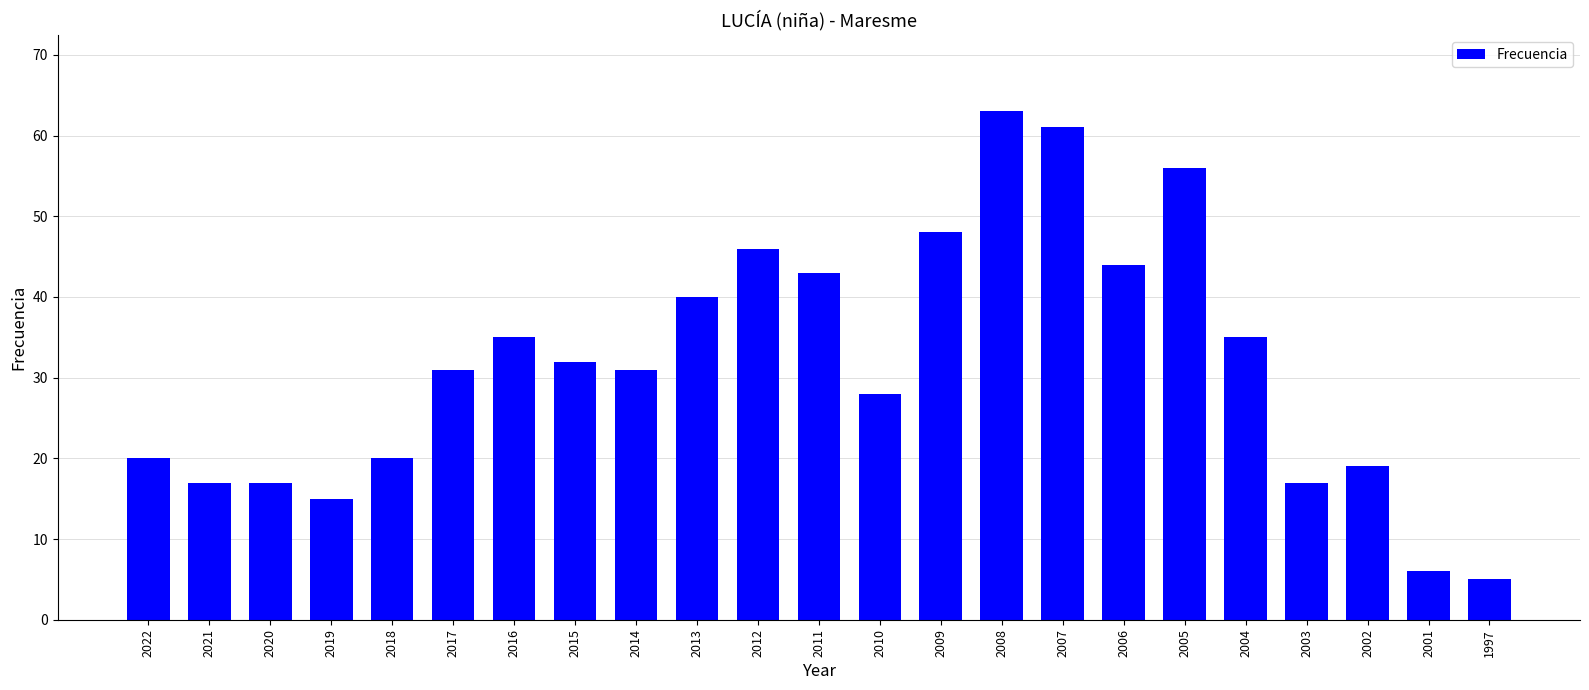

What is the change in value from 2009 to 2001?

-42